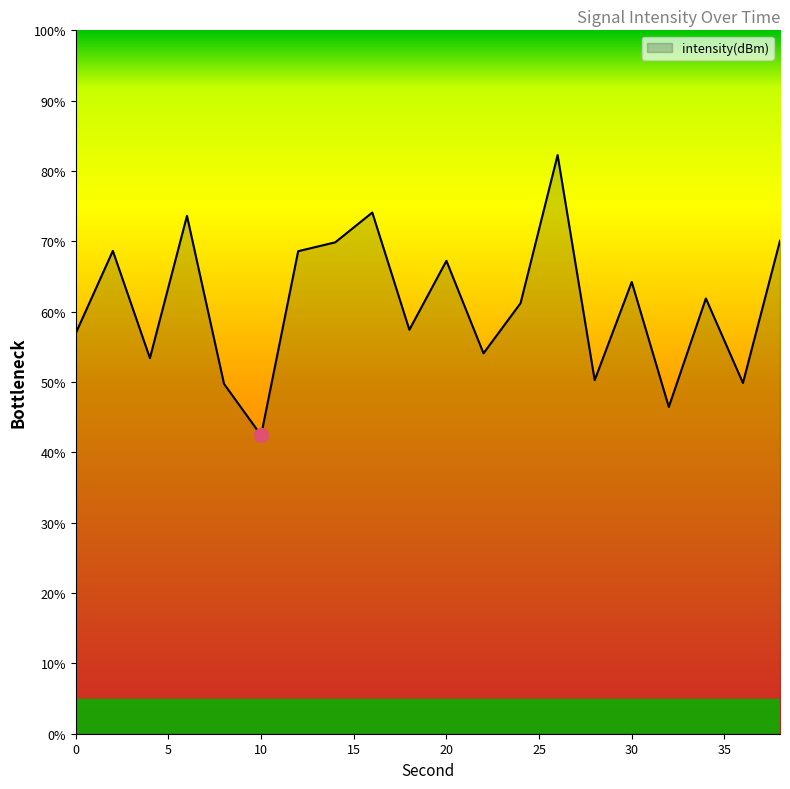

How many interior local peaks (higher than both neighbors) does the data have?

7